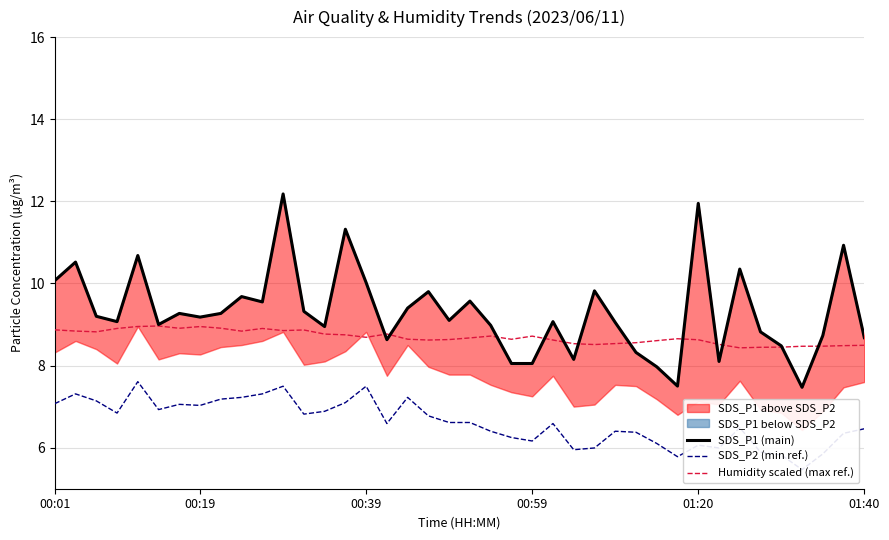

How many data points does each series have?

40